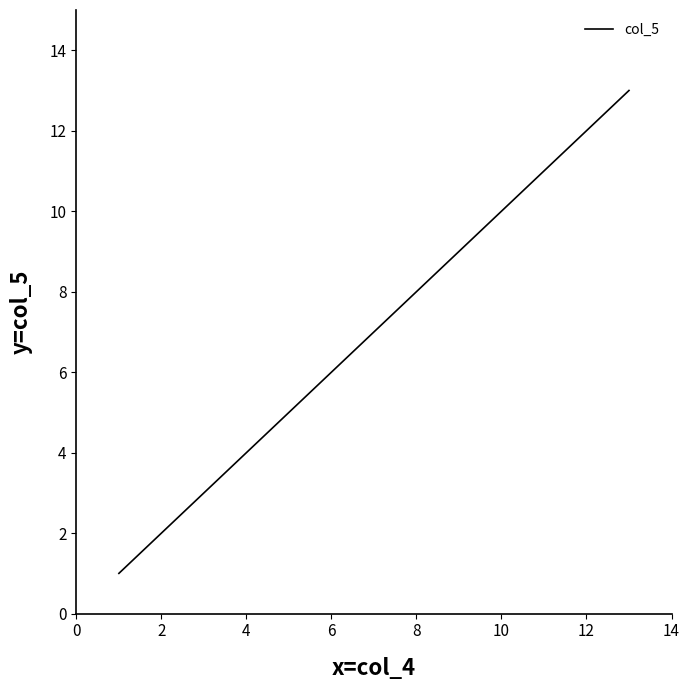

What is the difference between the maximum and minimum values?

12